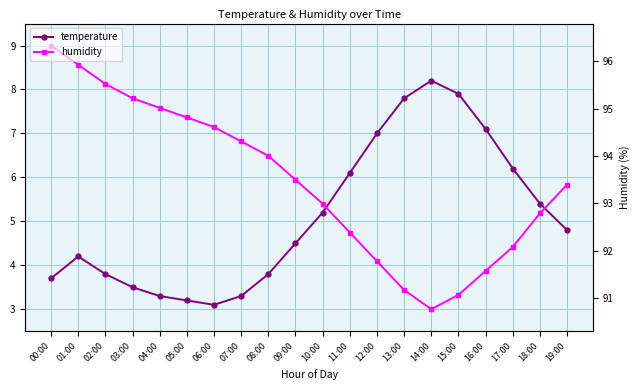

Where is the first local maximum for temperature?

01:00